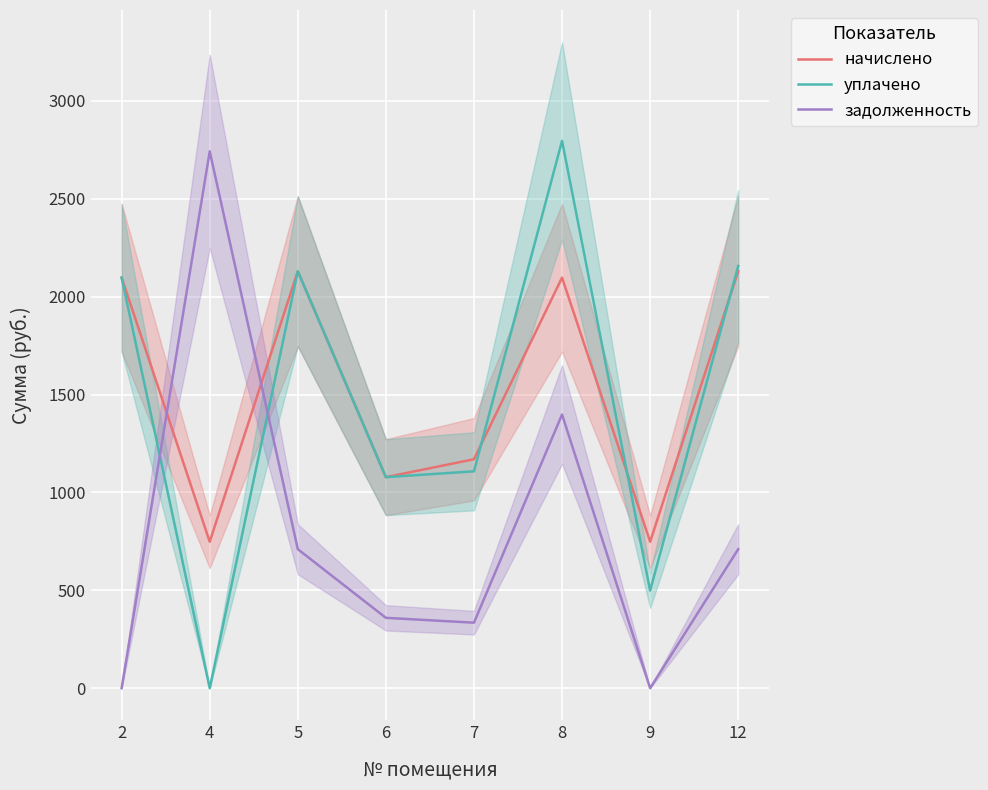

Where do задолженность and уплачено first cross each other?

2 and 4